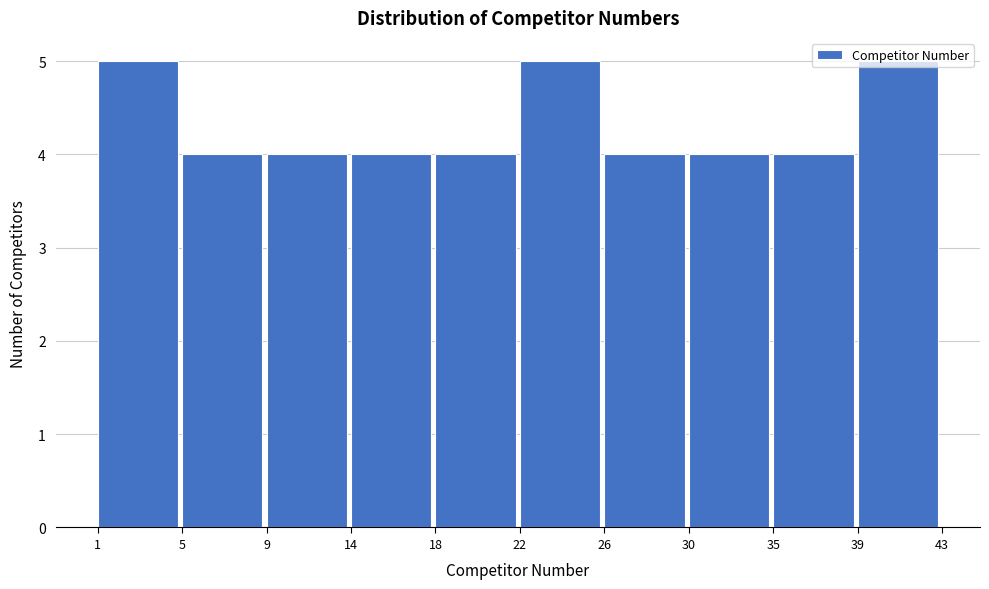

What is the height of the bar covering 26 to 30 on the x-axis? The values are not printed on the chart, so give them approximately, as read against the axis.

4